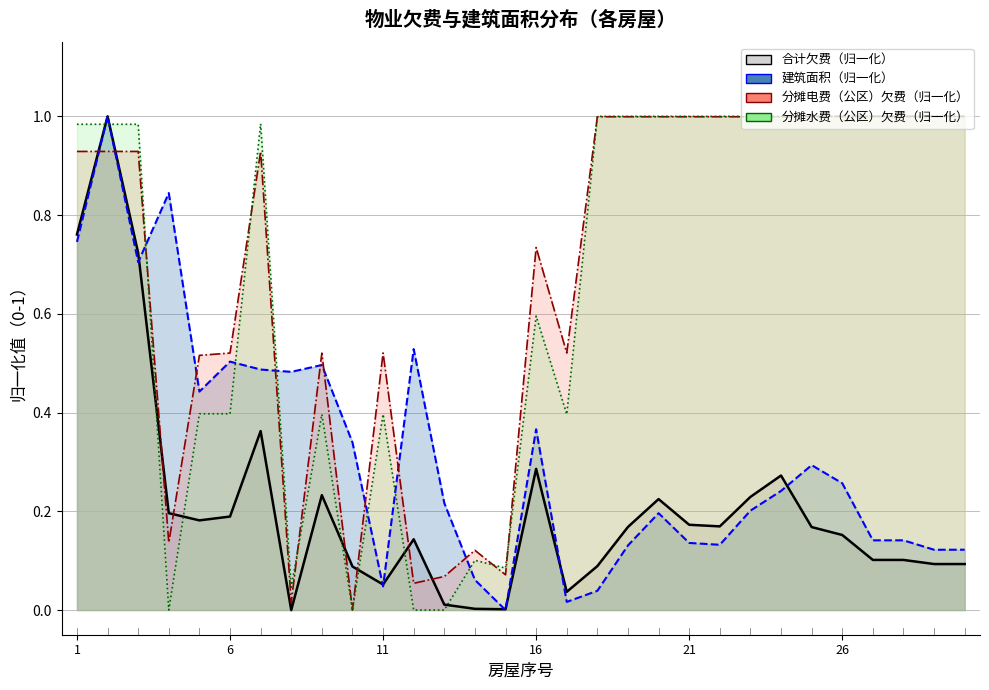

Which category has the lowest value in the 建筑面积 series?

14